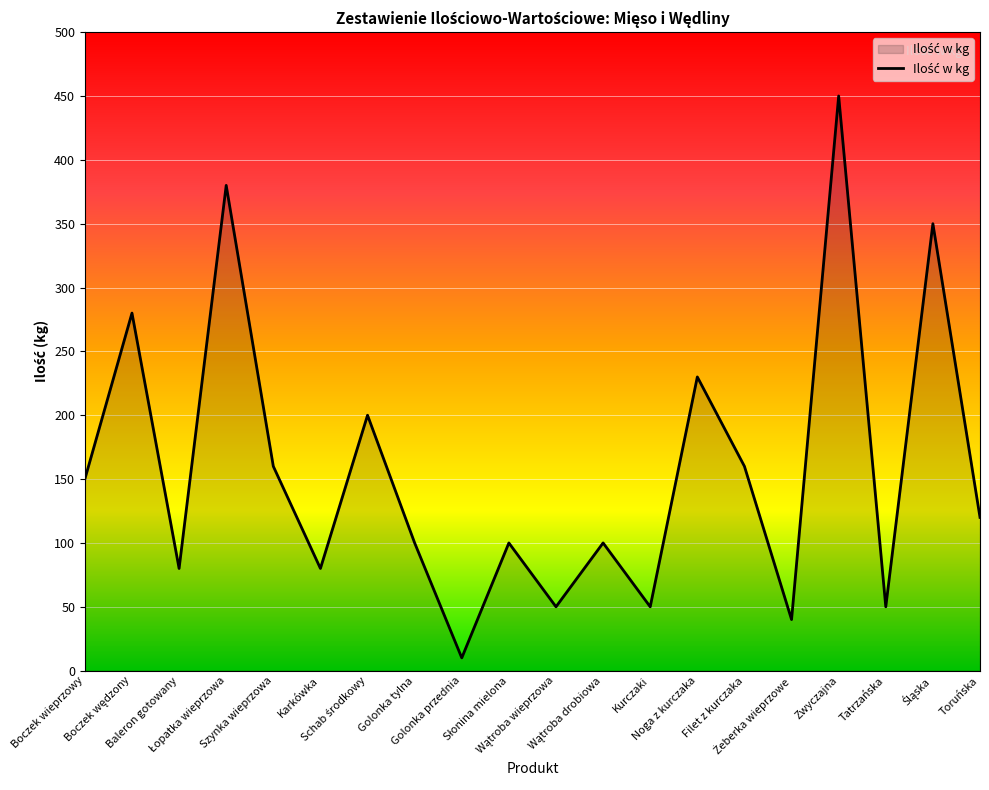

Which category has the highest value across all series?

Zwyczajna